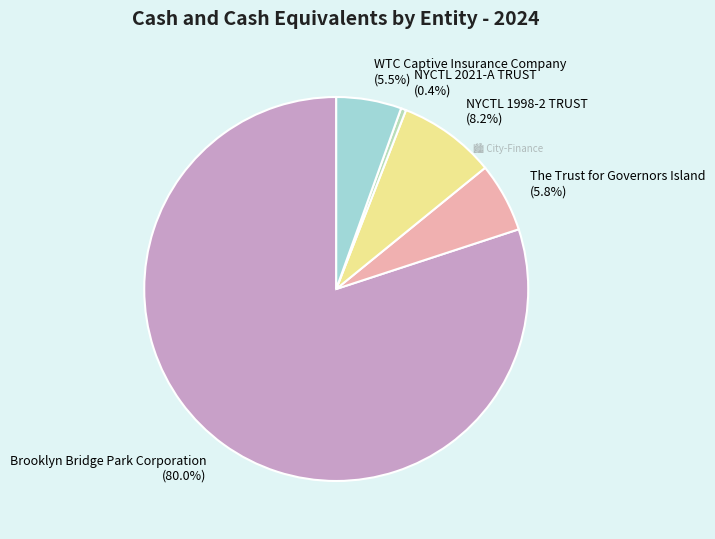

Combined, do NYCTL 1998-2 TRUST (8.2%) and The Trust for Governors Island (5.8%) account for over 50%?

No